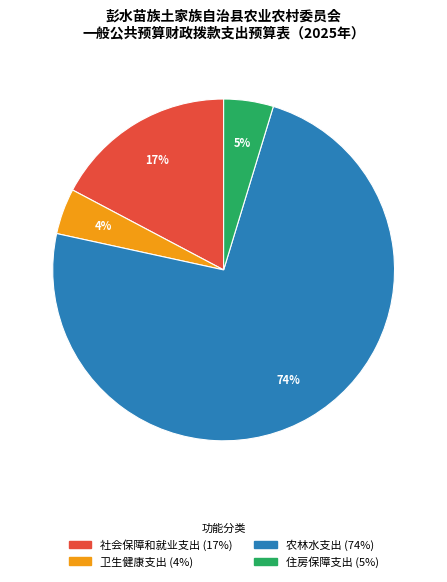

Is 农林水支出 the majority of the pie?

Yes